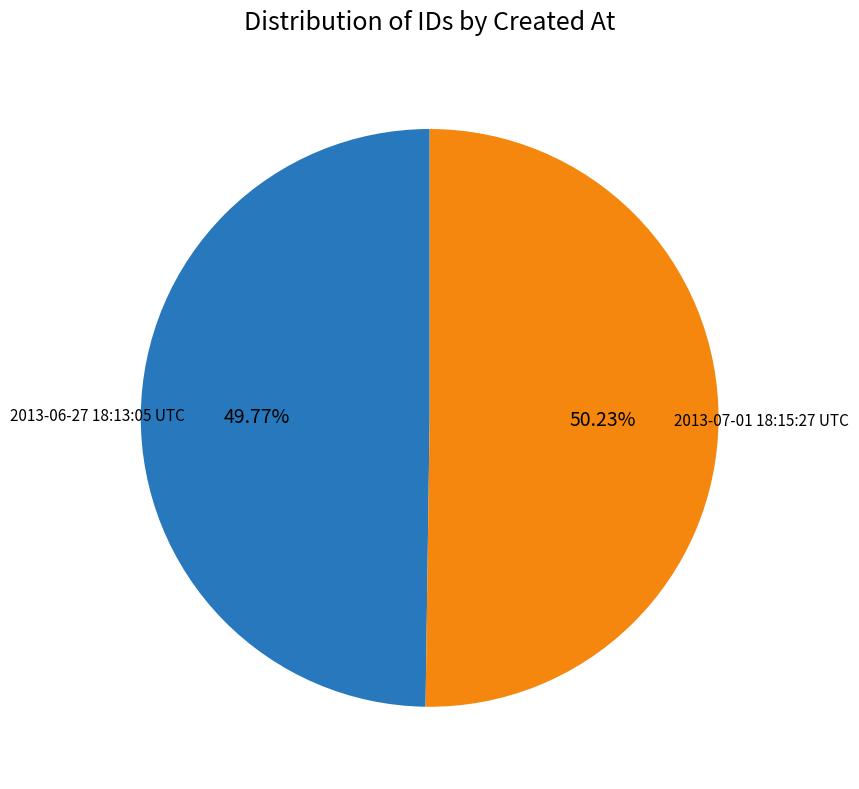

Does any single category account for the majority?

Yes